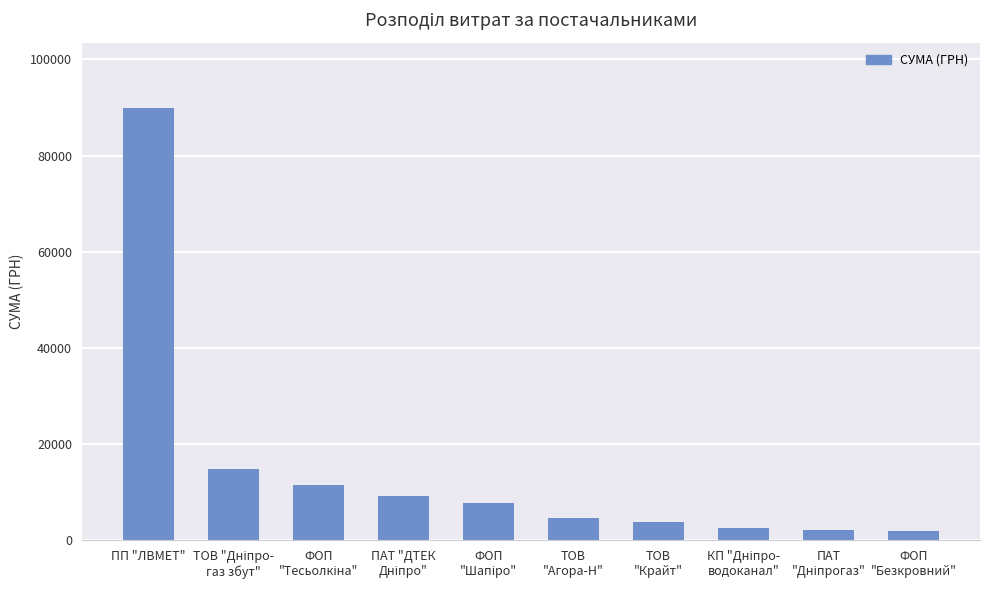

What is the average value?

14879.0